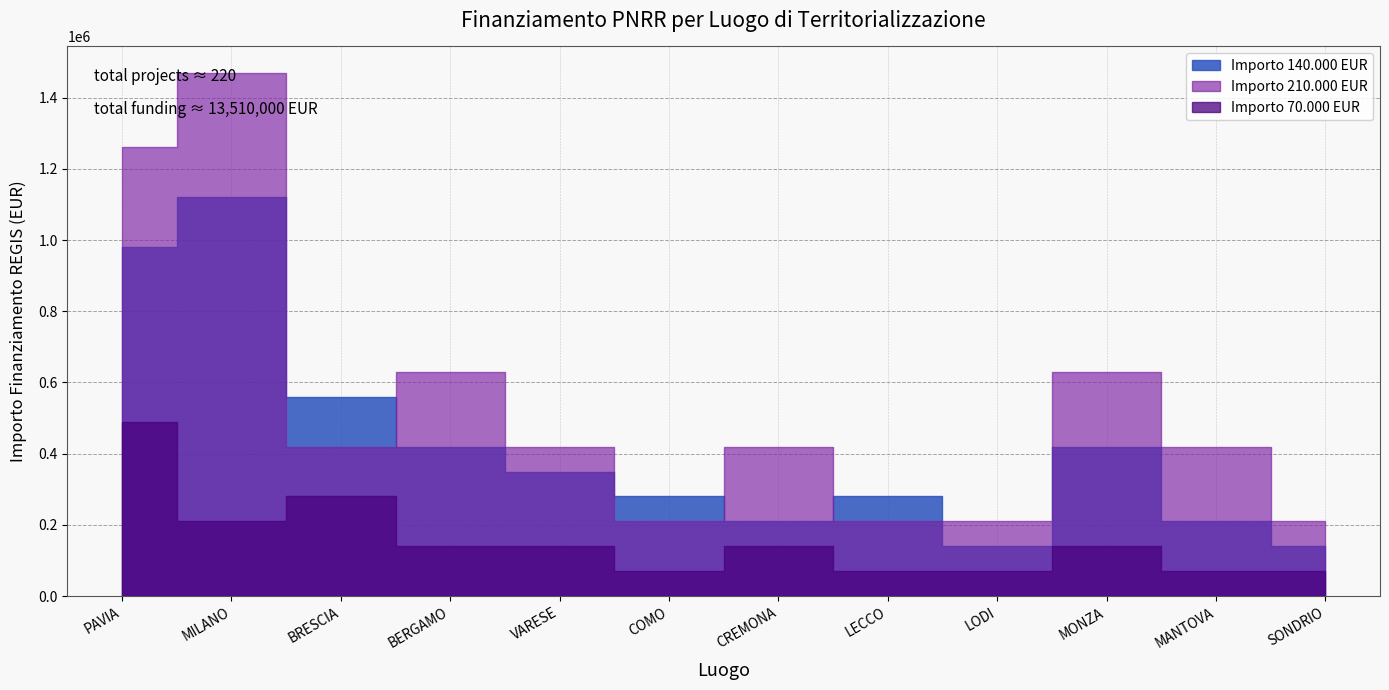

At PAVIA, list the series in order from smallest to largest.

Fascia C (70000), Fascia C (140000), Fascia C (210000)